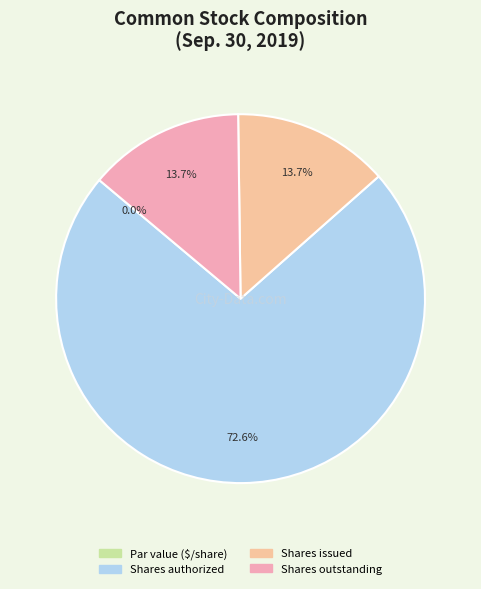

How many slices are in this pie chart?

4